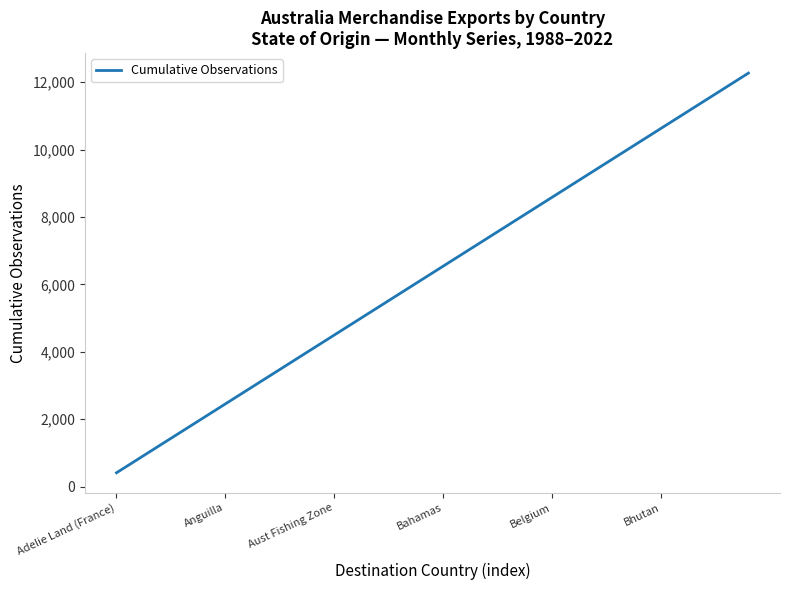

What is the difference between the maximum and minimum values?

11861